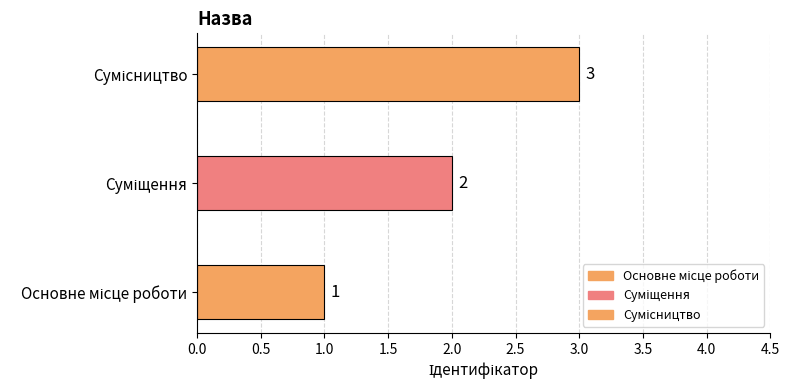

At which label is the value closest to 2?

Суміщення